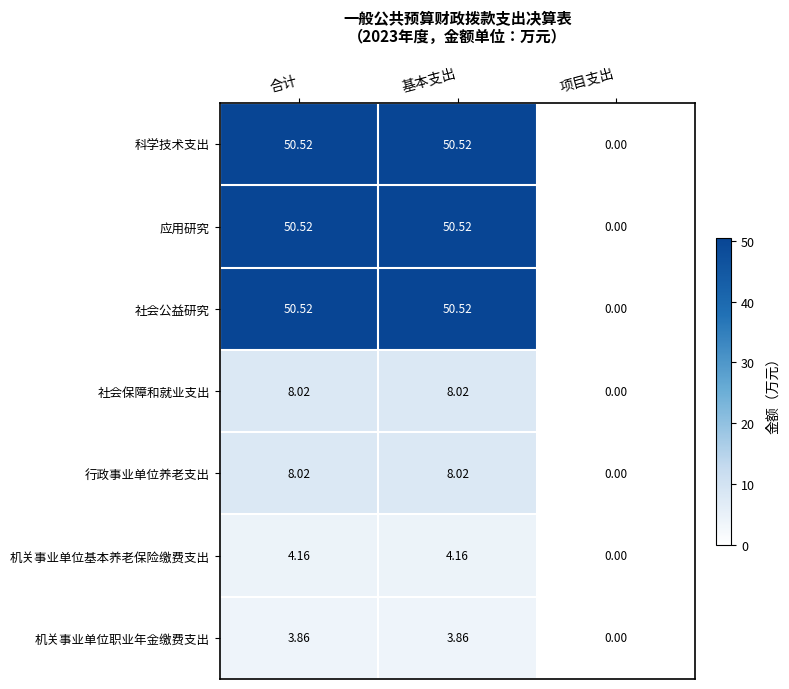

Is the value of 科学技术支出 at 基本支出 greater than the value of 应用研究 at 项目支出?

Yes